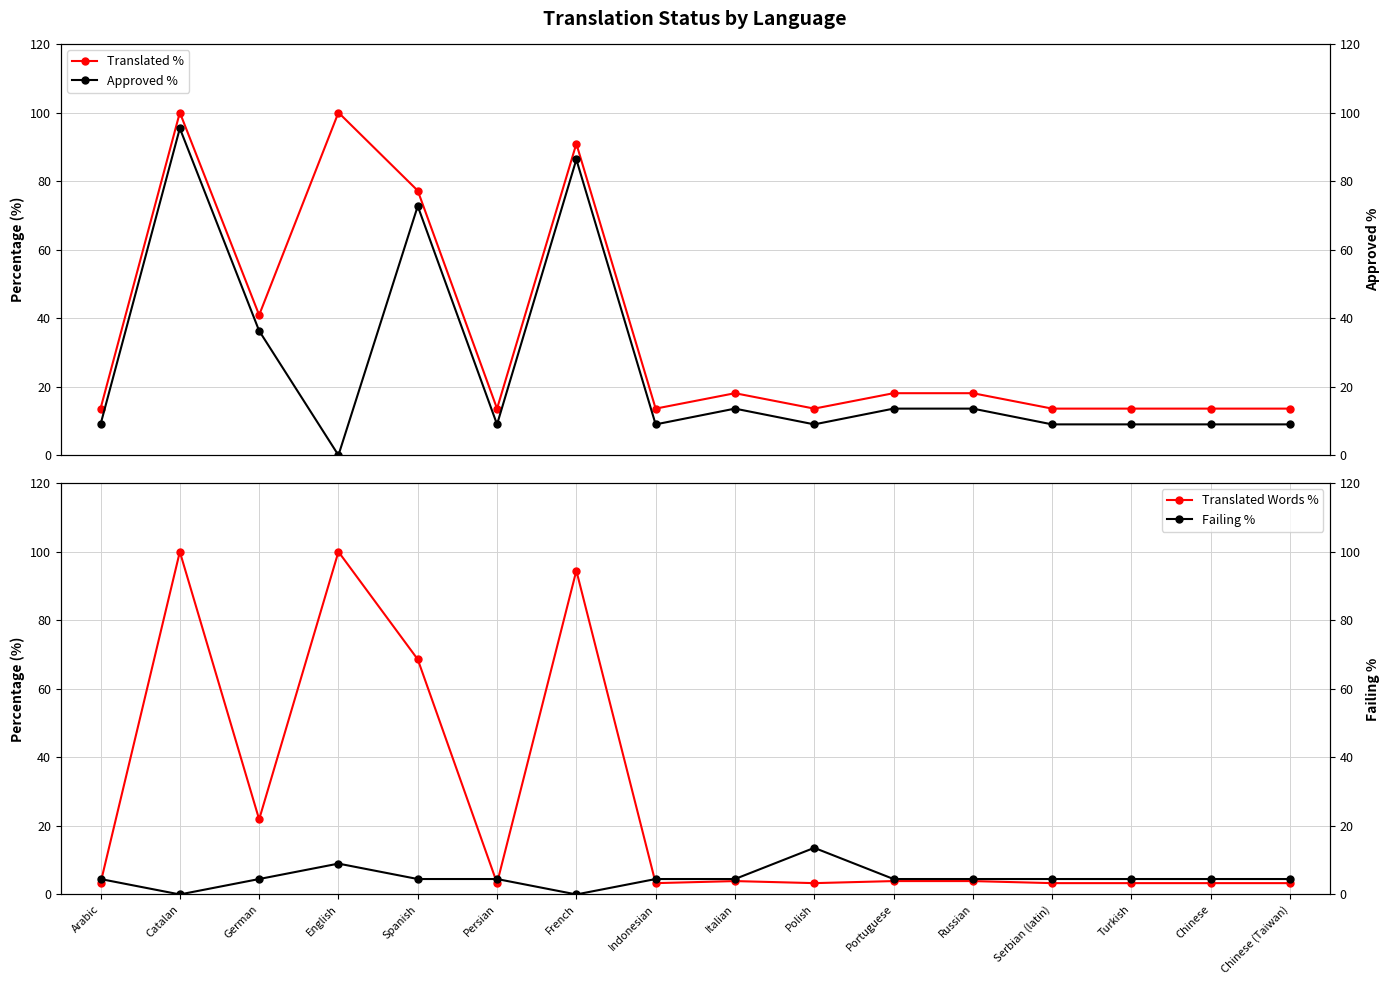

The Translated % series shows 5.0 at Arabic. True or false?

False